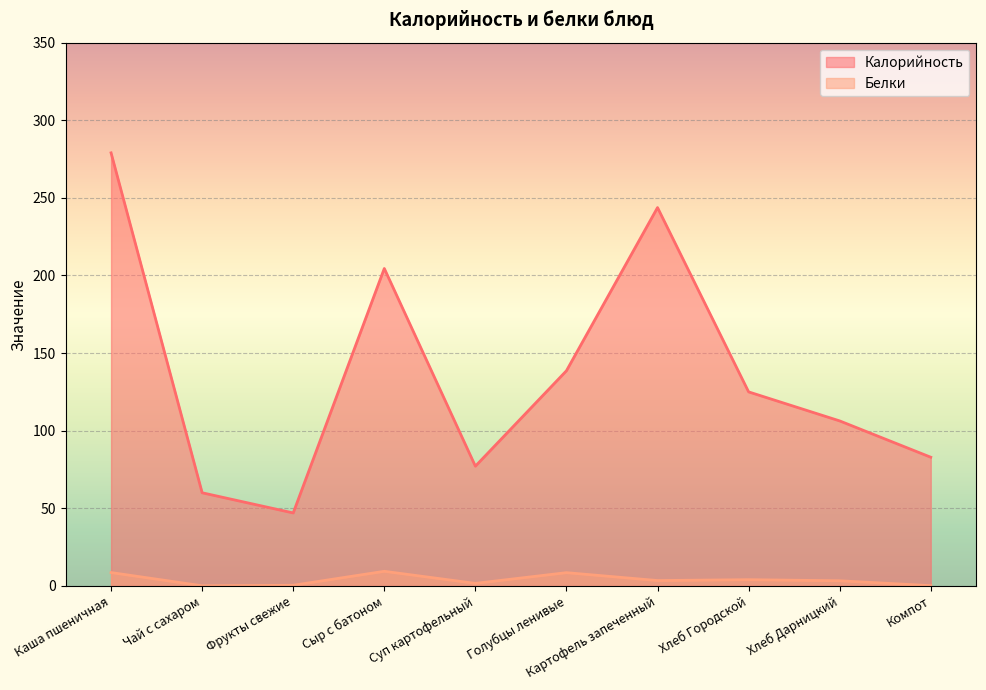

Reading left to right, list all the values displayed in this chart.

Калорийность: Каша пшеничная=279.0	Чай с сахаром=60.0	Фрукты свежие=47.0	Сыр с батоном=204.5	Суп картофельный=77.1	Голубцы ленивые=138.6	Картофель запеченный=243.8	Хлеб Городской=125.0	Хлеб Дарницкий=106.3	Компот=82.9
Белки: Каша пшеничная=8.6	Чай с сахаром=0.1	Фрукты свежие=0.4	Сыр с батоном=9.4	Суп картофельный=1.6	Голубцы ленивые=8.5	Картофель запеченный=3.4	Хлеб Городской=4.0	Хлеб Дарницкий=3.3	Компот=0.1